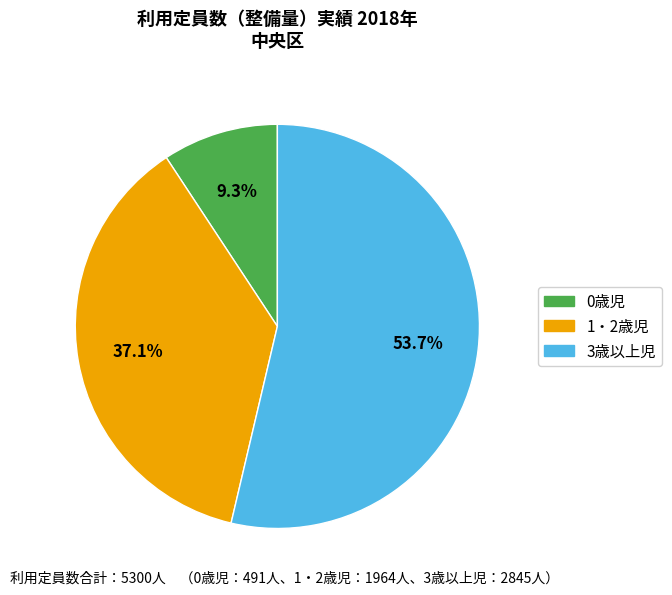

The 3歳以上児 slice represents 64% of the pie. True or false?

False